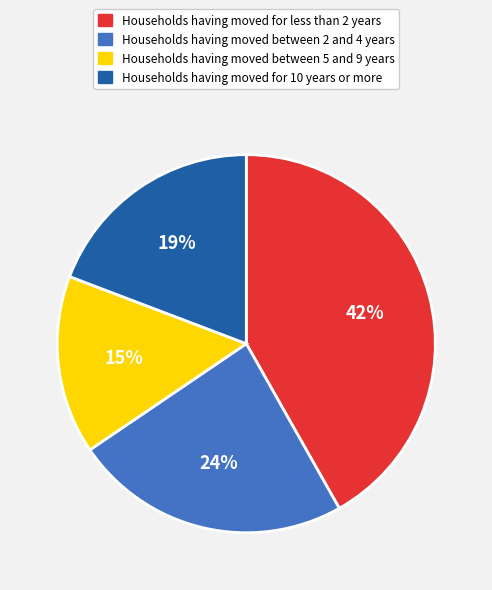

What percentage is the Households having moved between 2 and 4 years slice, to the nearest percent?

24%